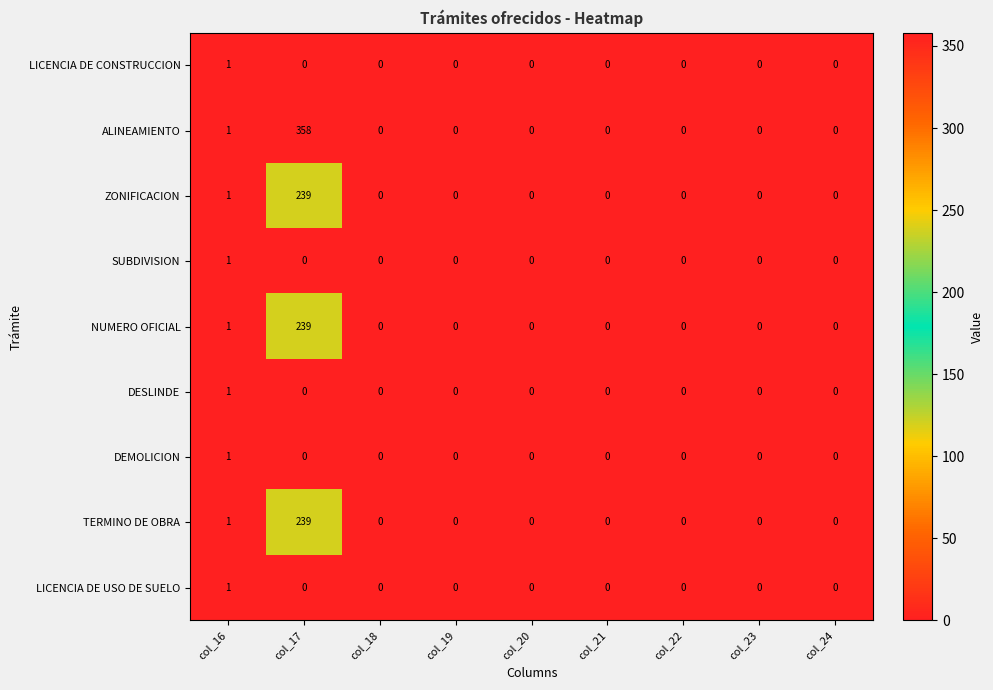

The value of TERMINO DE OBRA at col_18 is -75. True or false?

False